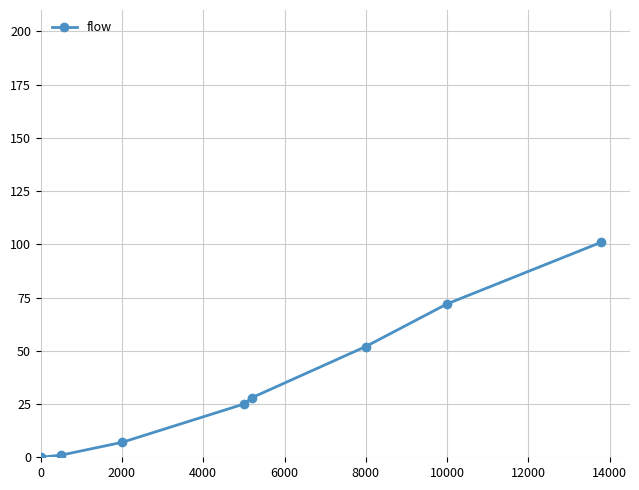

What is the value of the 5th point from the left?

28